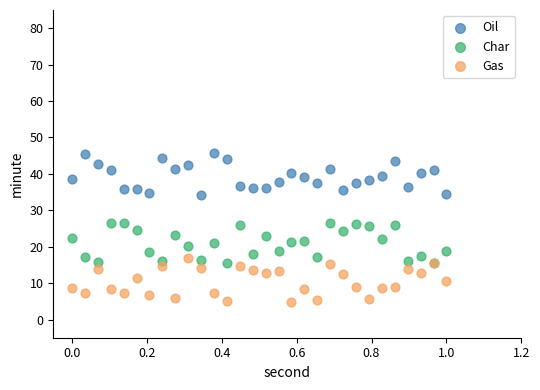

Which series reaches the maximum Y coordinate?

Oil